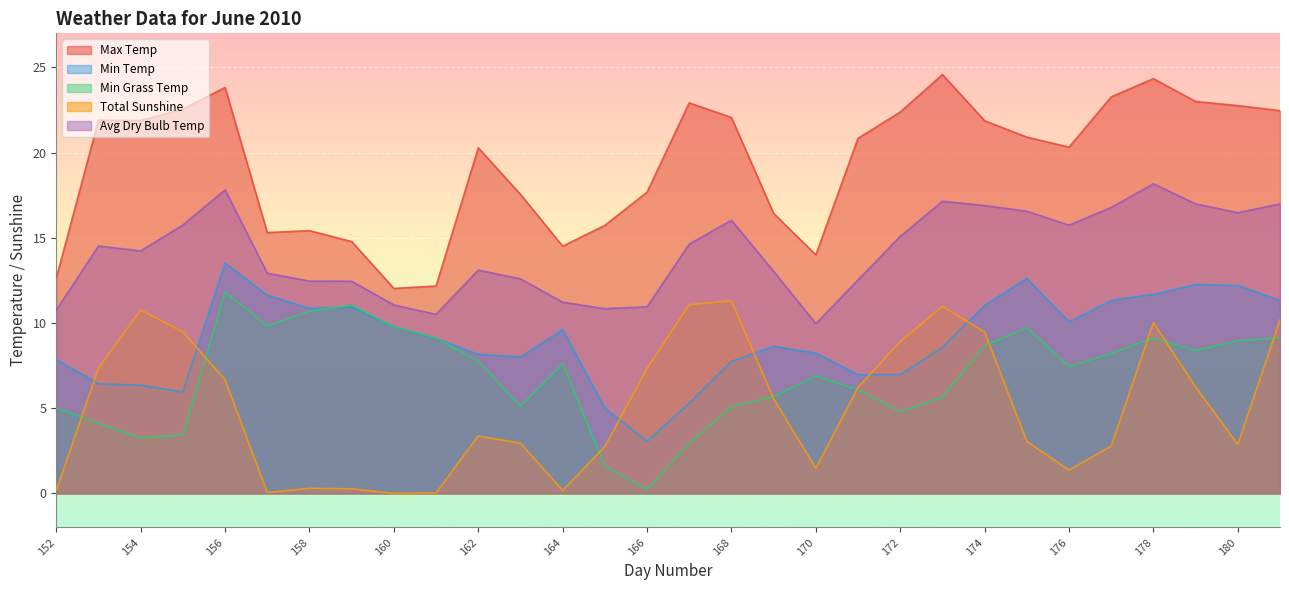

How many lines are shown in the chart?

5